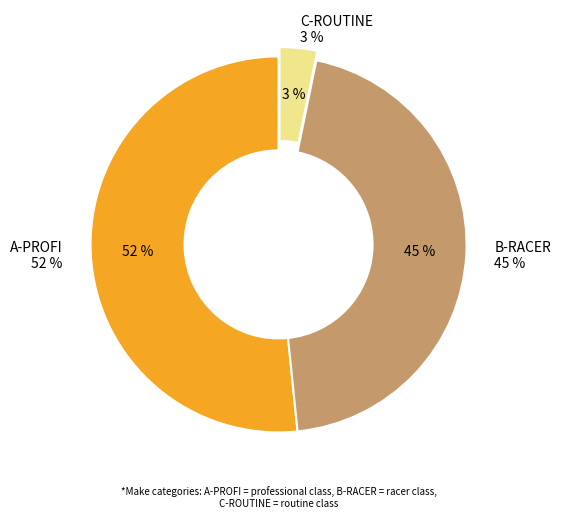

True or false: A-PROFI accounts for 52% of the total.

True